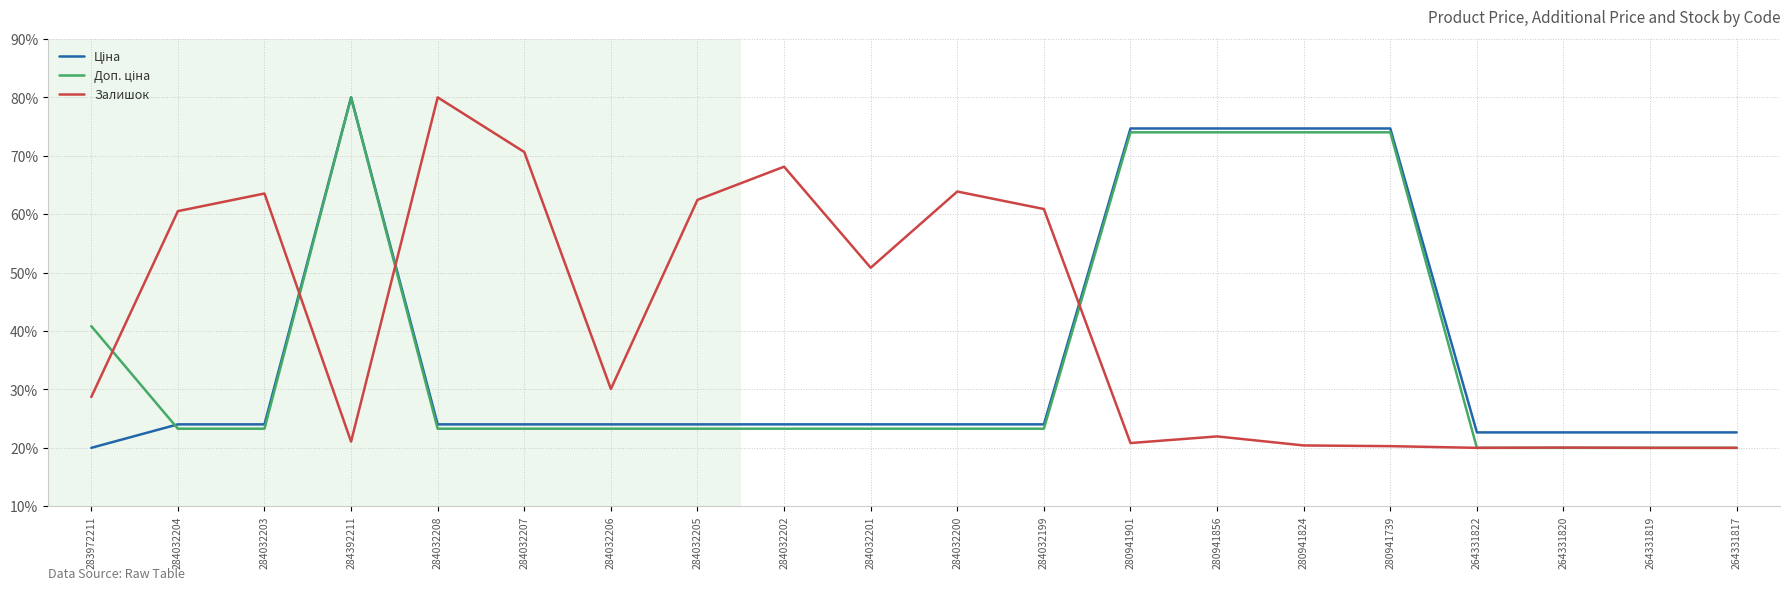

The Залишок series shows 60.9 at 284032199. True or false?

True